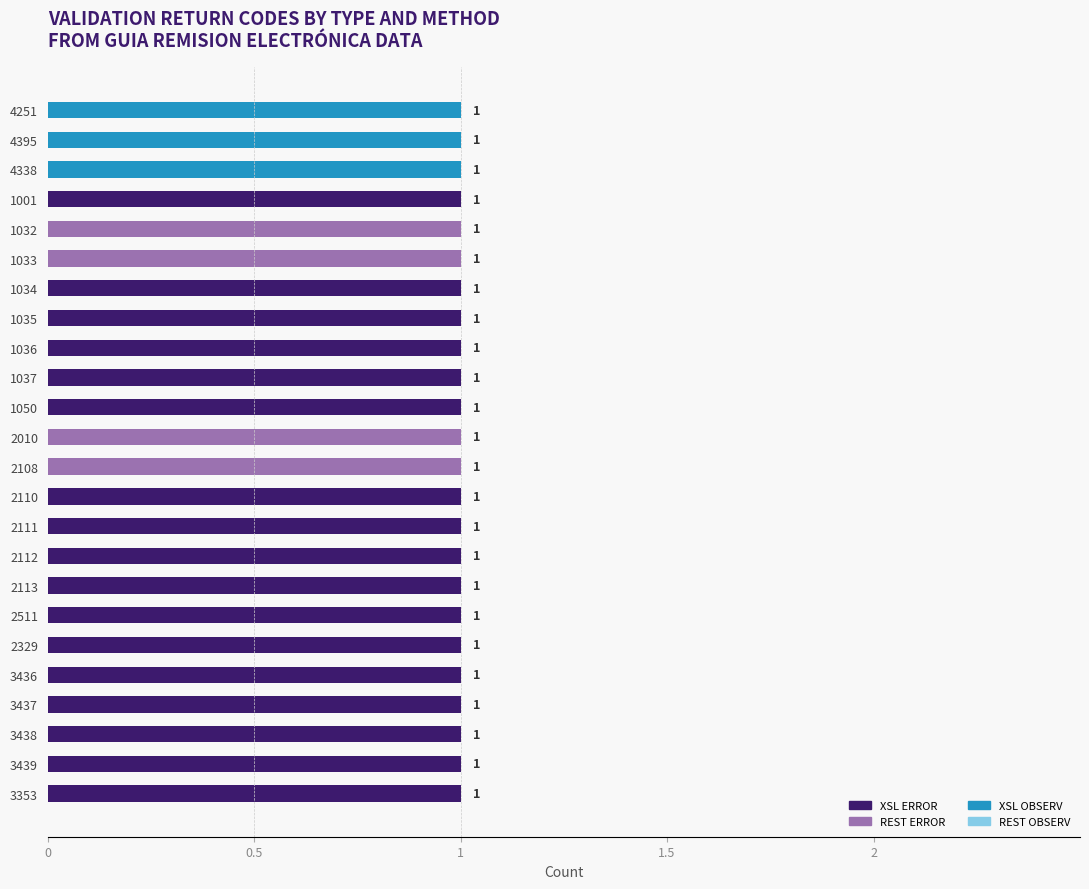

The value of XSL ERROR at 2113 is 1. True or false?

True